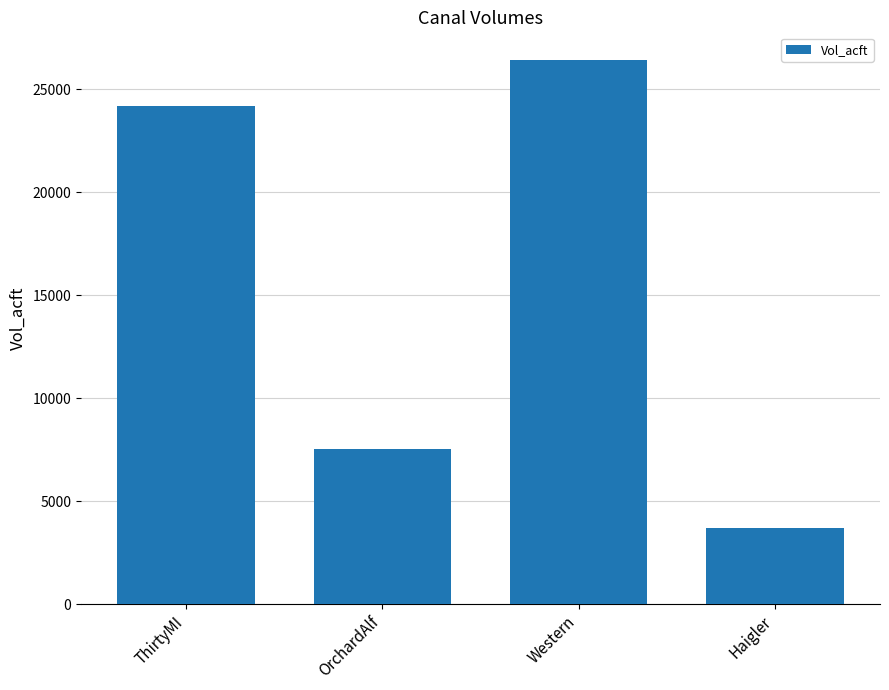

Is it true that the value at Western is 12924.5?

False